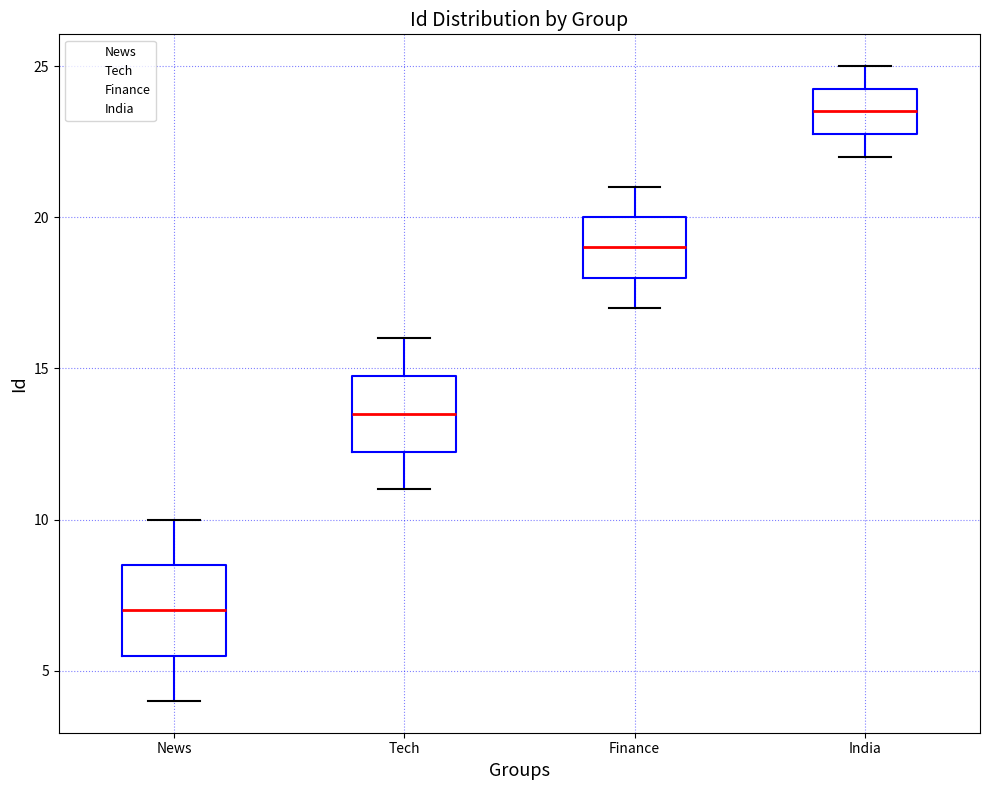

Where is the upper edge of the box for News on the y-axis? The values are not printed on the chart, so give them approximately, as read against the axis.

8.5